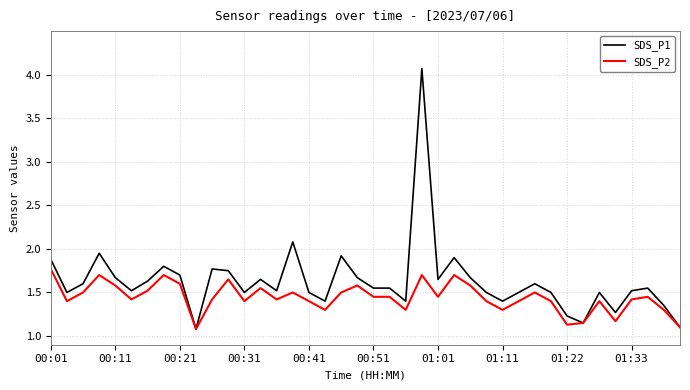

What is the greatest value displayed?

4.1